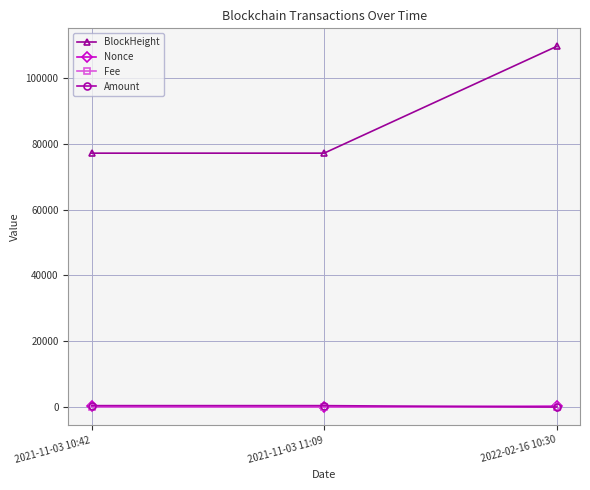

What position from the right is 2022-02-16 10:30?

1